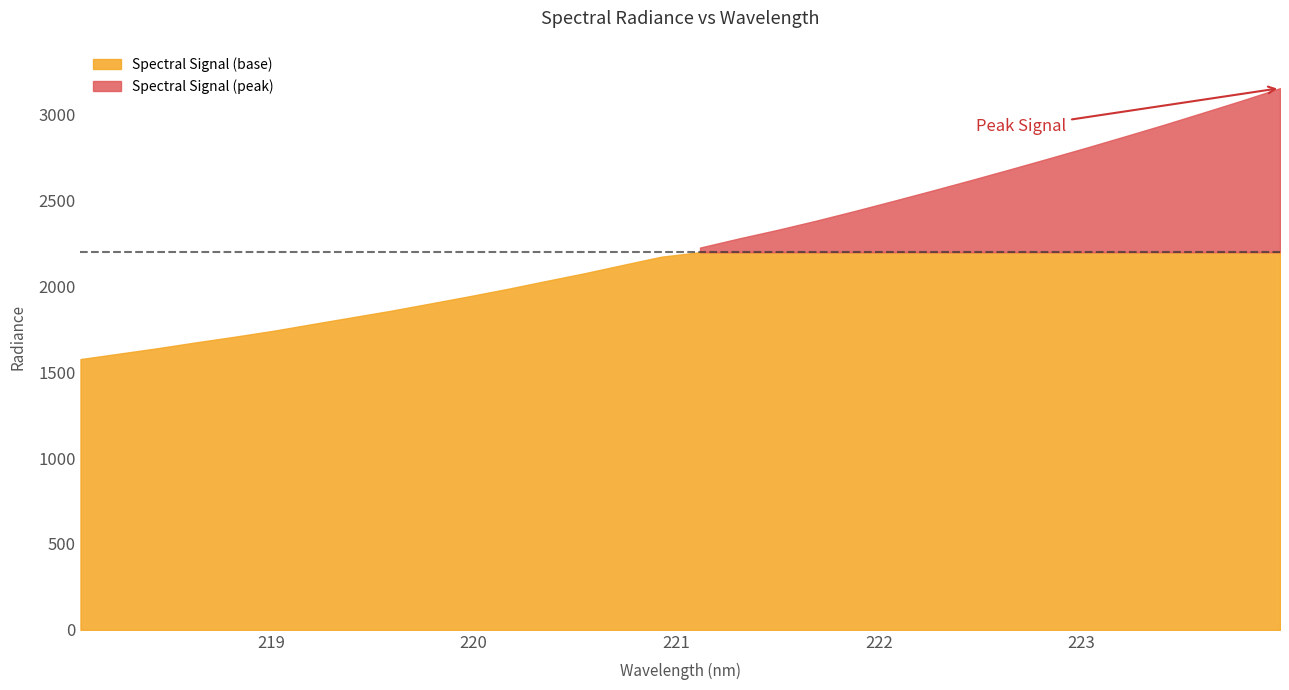

List the labels in order of value, smallest first.

218.0596, 218.2508, 218.442, 218.6332, 218.8244, 219.0156, 219.2067, 219.3979, 219.589, 219.7801, 219.9712, 220.1623, 220.3533, 220.5444, 220.7354, 220.9264, 221.1174, 221.3083, 221.4993, 221.6902, 221.8812, 222.0721, 222.263, 222.4538, 222.6447, 222.8355, 223.0264, 223.2172, 223.408, 223.5987, 223.7895, 223.9802